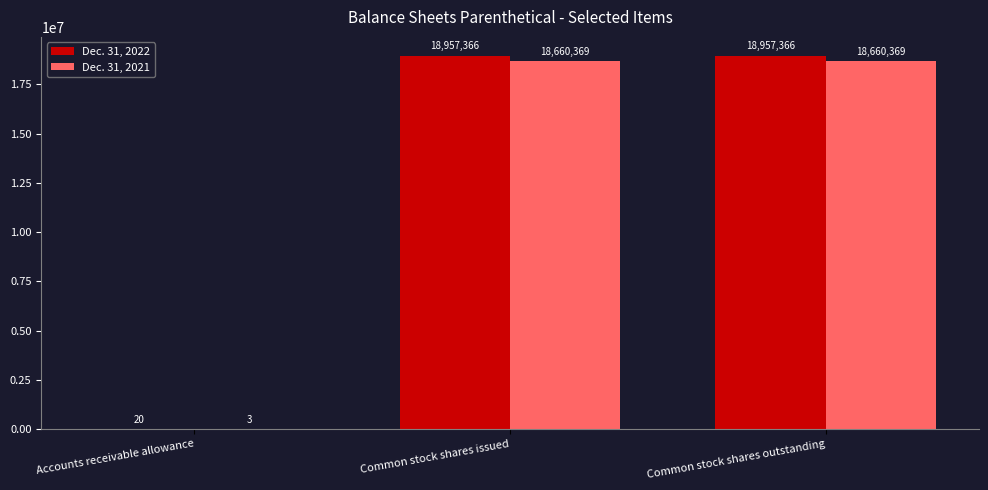

What is the sum of all Dec. 31, 2022 values?

37914752